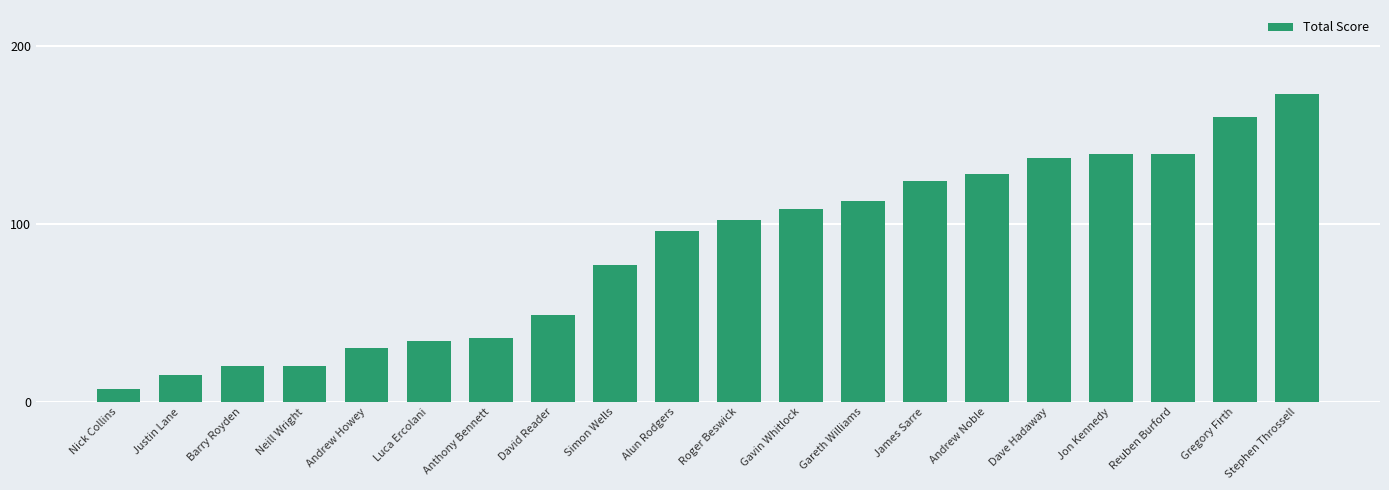

Reading left to right, what are all the values shown in this chart?

Nick Collins=7	Justin Lane=15	Barry Royden=20	Neill Wright=20	Andrew Howey=30	Luca Ercolani=34	Anthony Bennett=36	David Reader=49	Simon Wells=77	Alun Rodgers=96	Roger Beswick=102	Gavin Whitlock=108	Gareth Williams=113	James Sarre=124	Andrew Noble=128	Dave Hadaway=137	Jon Kennedy=139	Reuben Burford=139	Gregory Firth=160	Stephen Throssell=173